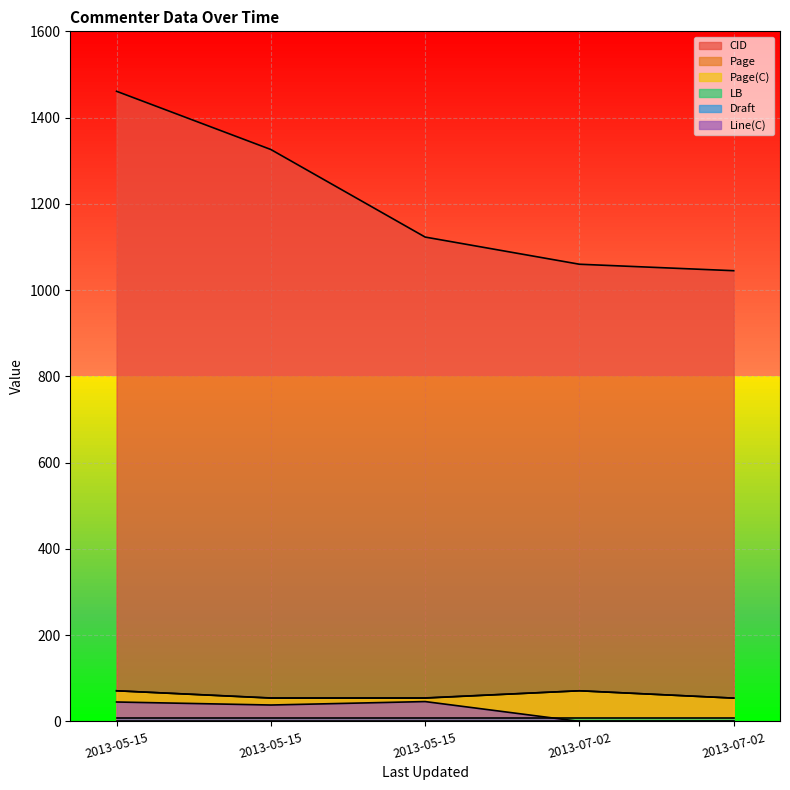

What is the average value of the Page(C) series?

60.8